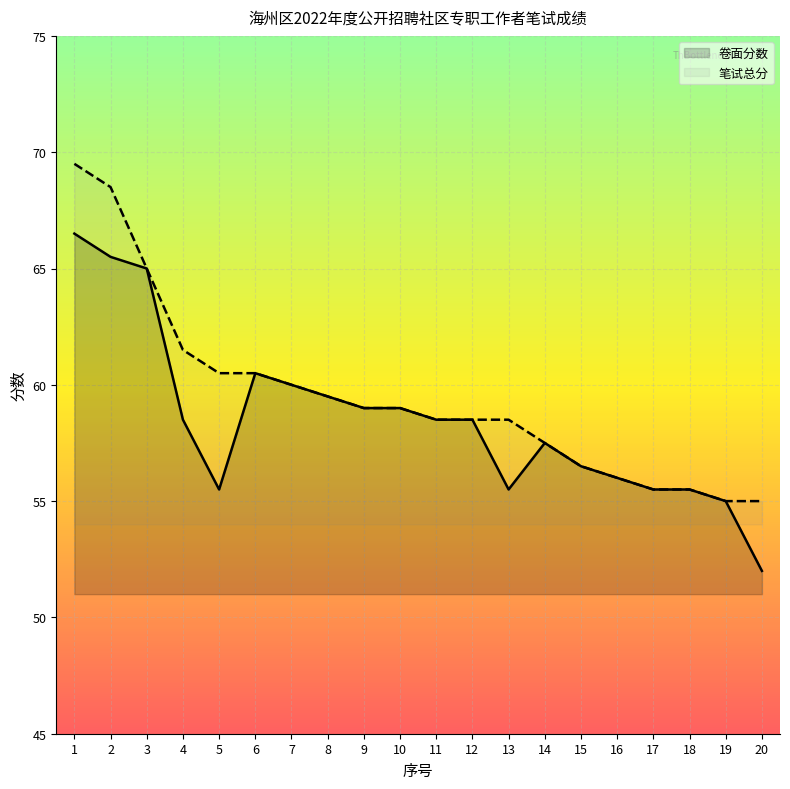

What is the sum of all 笔试总分 values?

1189.5